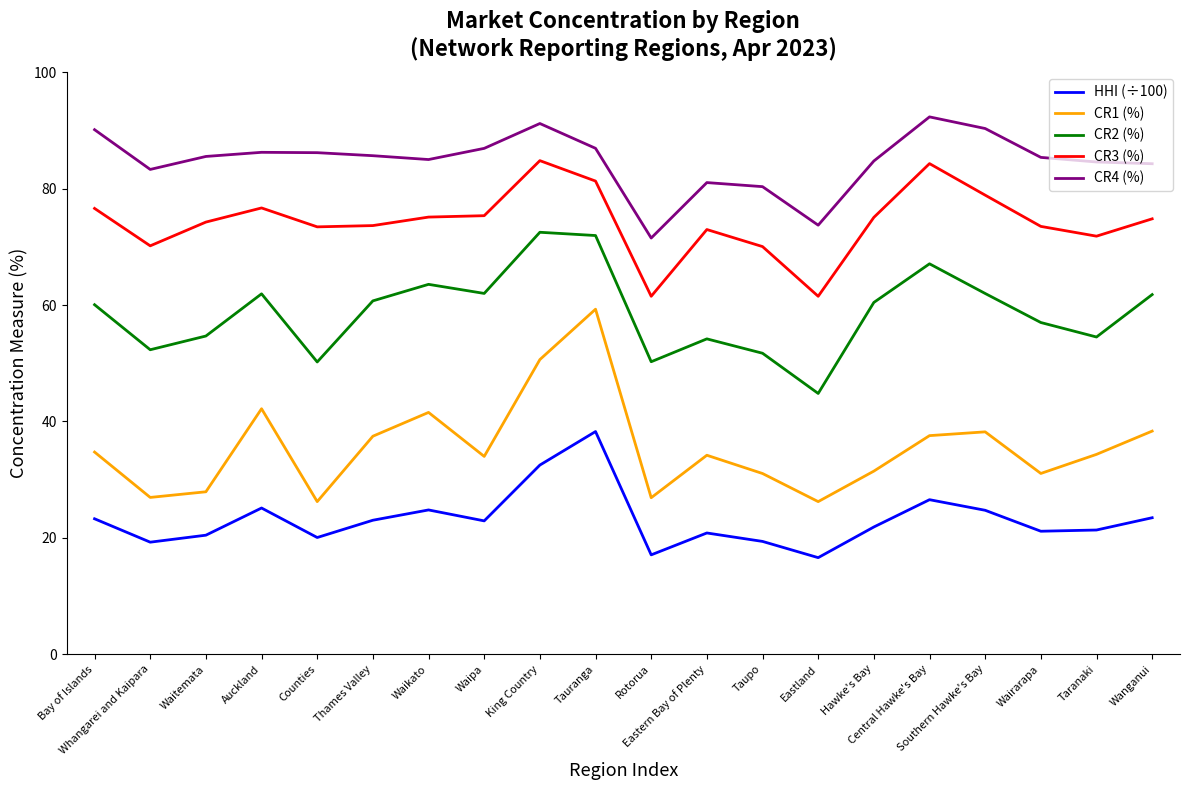

List the series in order of their overall mean, highest first.

CR4 (%), CR3 (%), CR2 (%), CR1 (%), HHI (÷100)